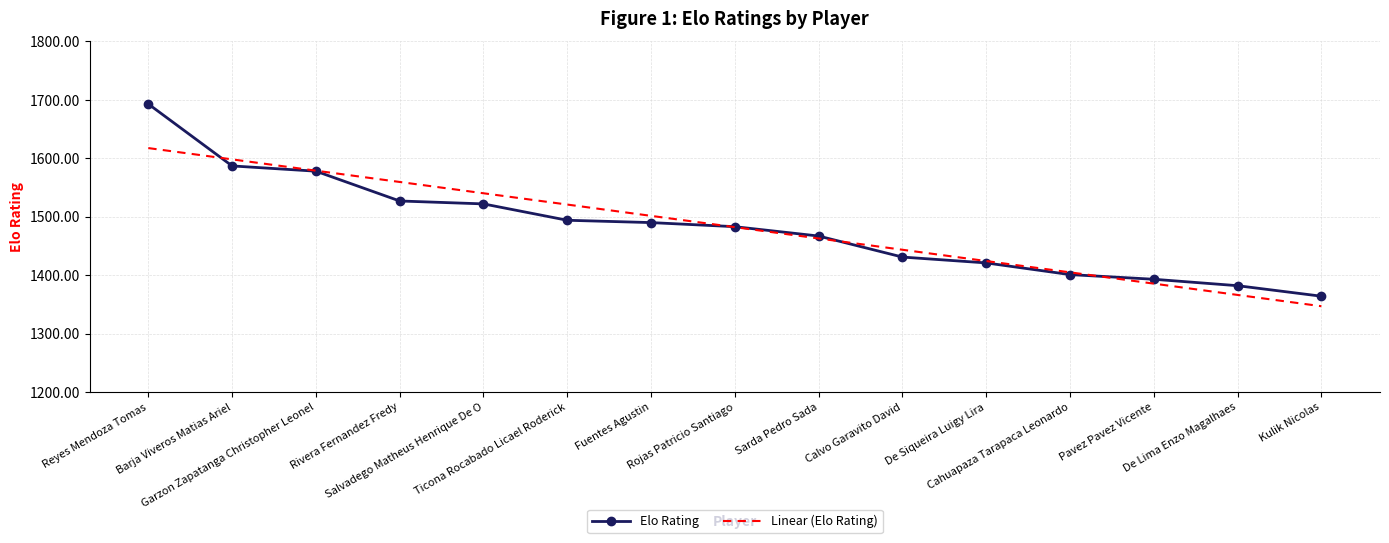

What is the average value of the Elo Rating series?

1482.2